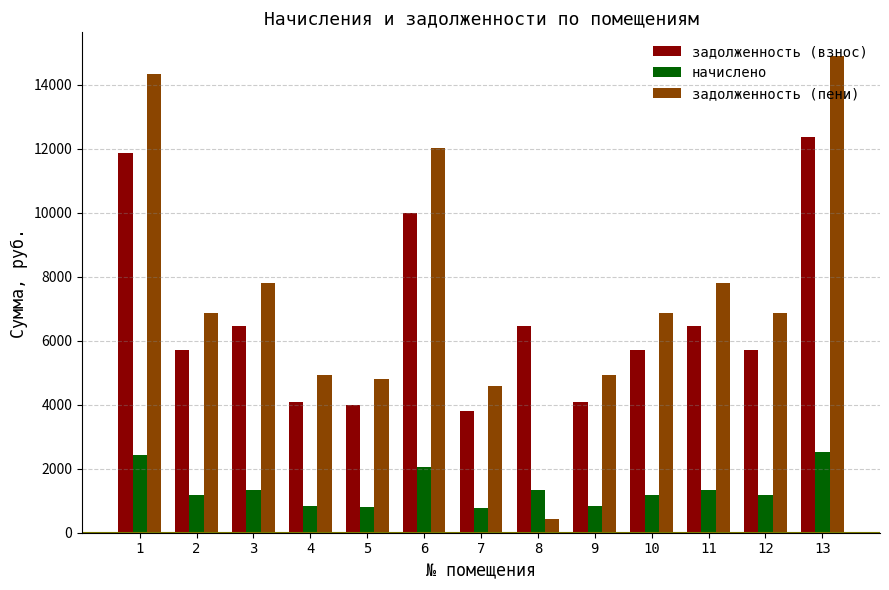

What is the minimum value for задолженность (взнос)?

3800.4